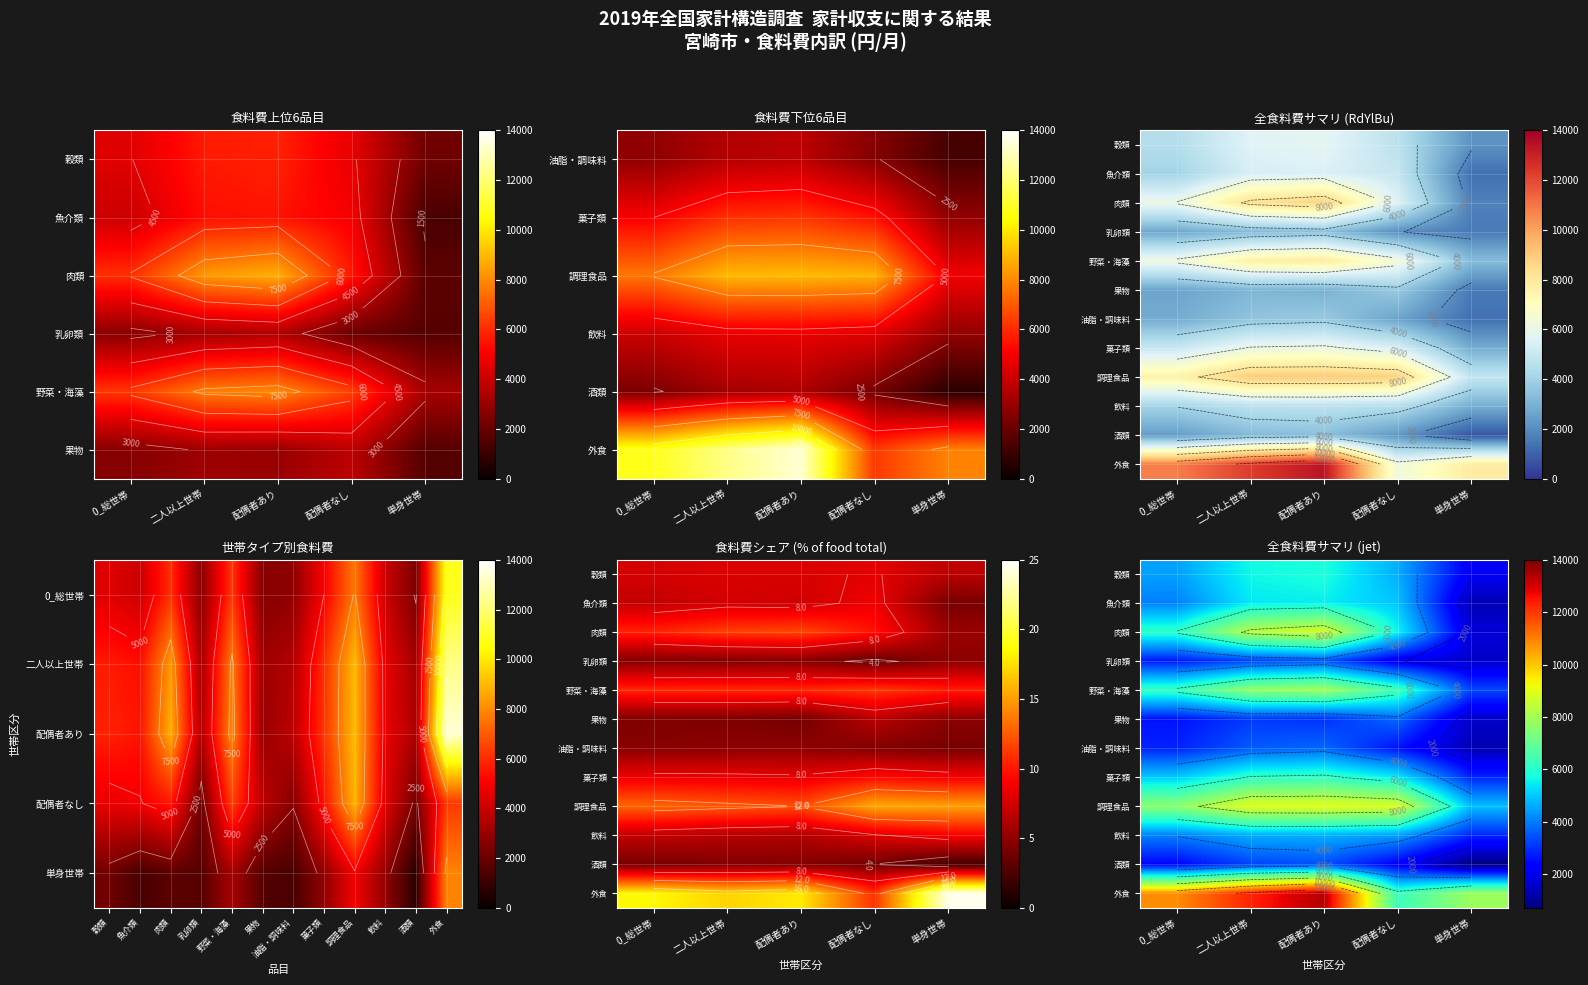

What is the difference between the highest and lowest values at 0_総世帯?

8421